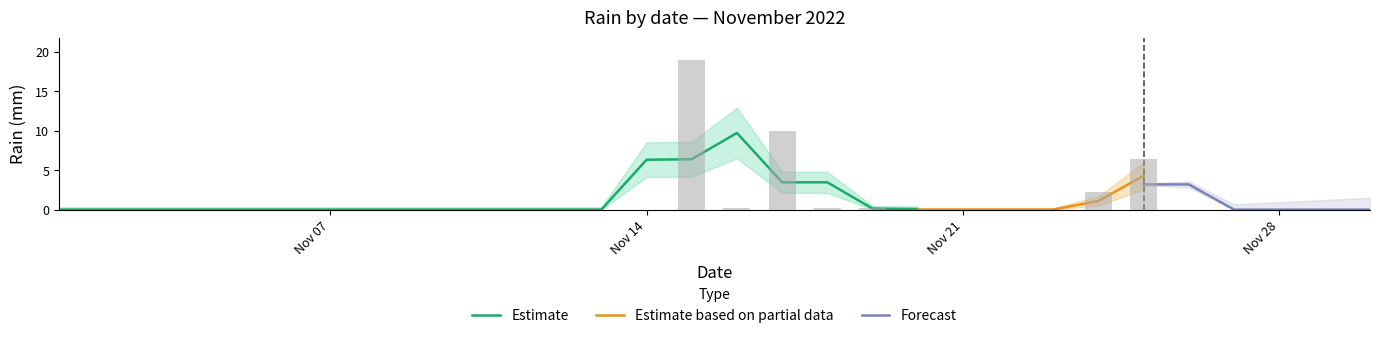

Reading left to right, list all the values displayed in this chart.

0.0	0.0	0.0	0.0	0.0	0.0	0.0	0.0	0.0	0.0	0.0	0.0	0.0	0.0	19.0	0.2	10.0	0.2	0.2	0.0	0.0	0.0	0.0	2.2	6.4	0.0	0.0	0.0	0.0	0.0